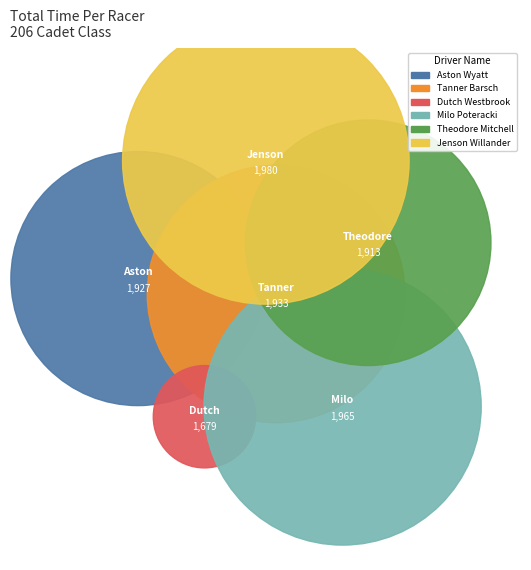

The Brennan Barsch slice represents 18% of the pie. True or false?

False